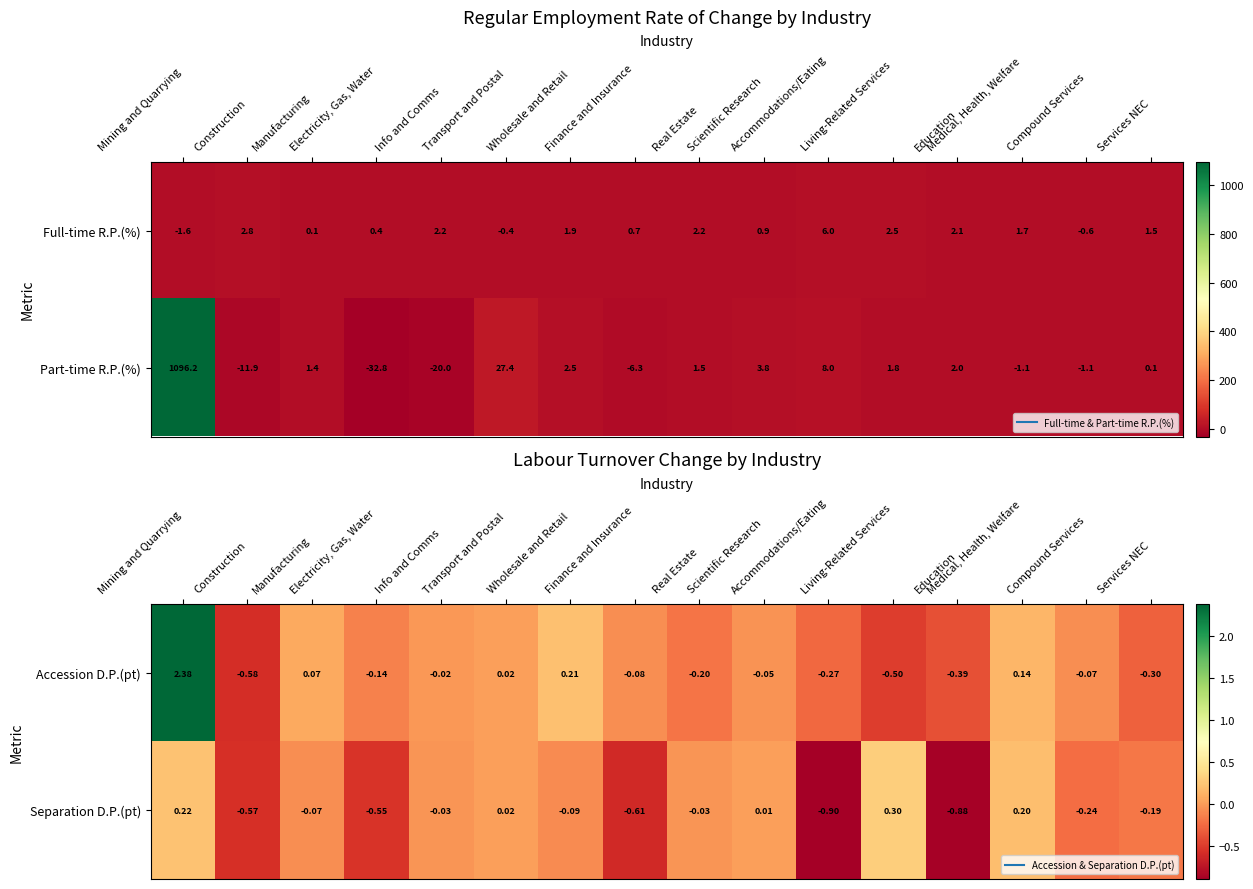

What is the difference between the second highest and minimum values in the Separation D.P.(pt) series?

1.1